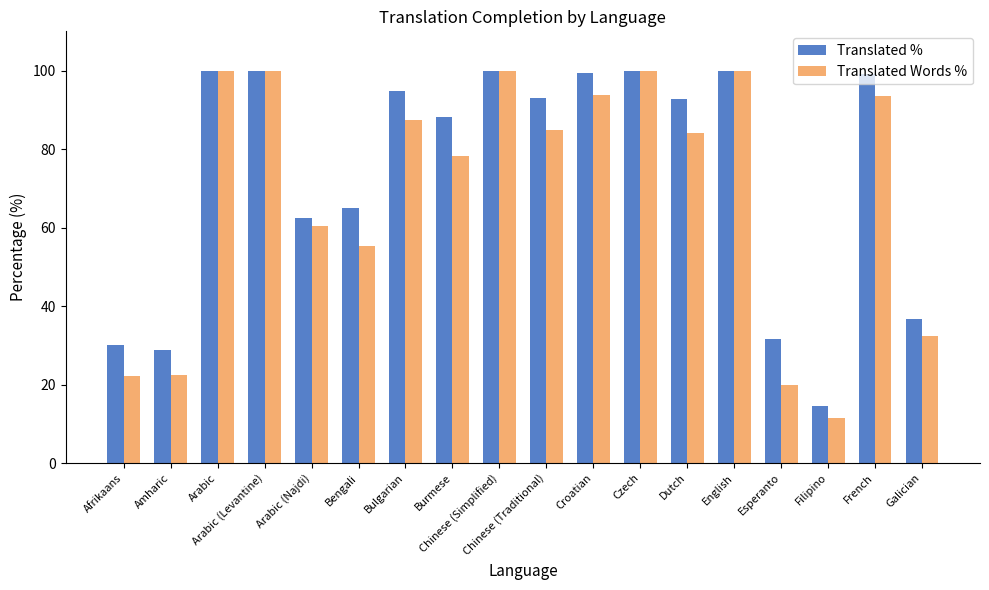

Is the value of Translated Words % at English greater than the value of Translated % at Dutch?

Yes